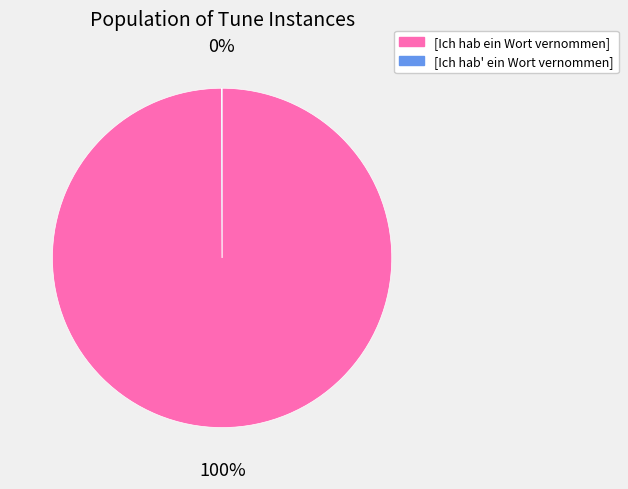

What is the largest slice in the pie chart?

[Ich hab ein Wort vernommen]